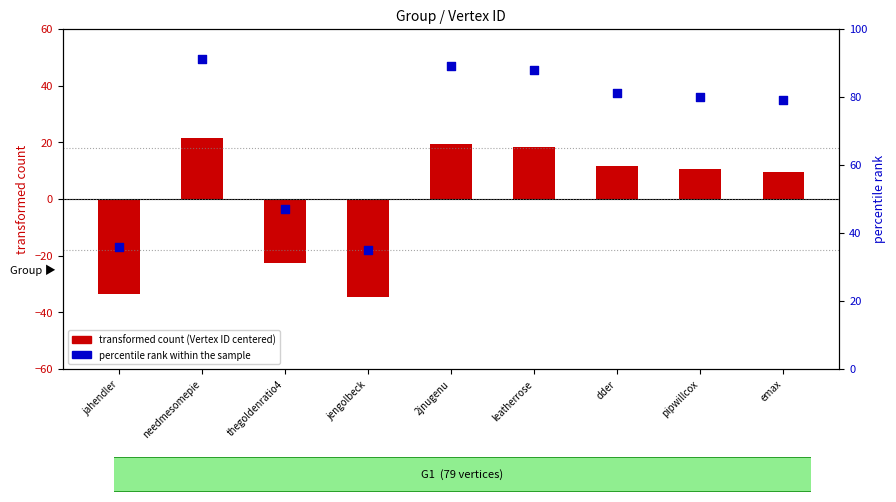

At which category is the sum across all series the highest?

needmesomepie